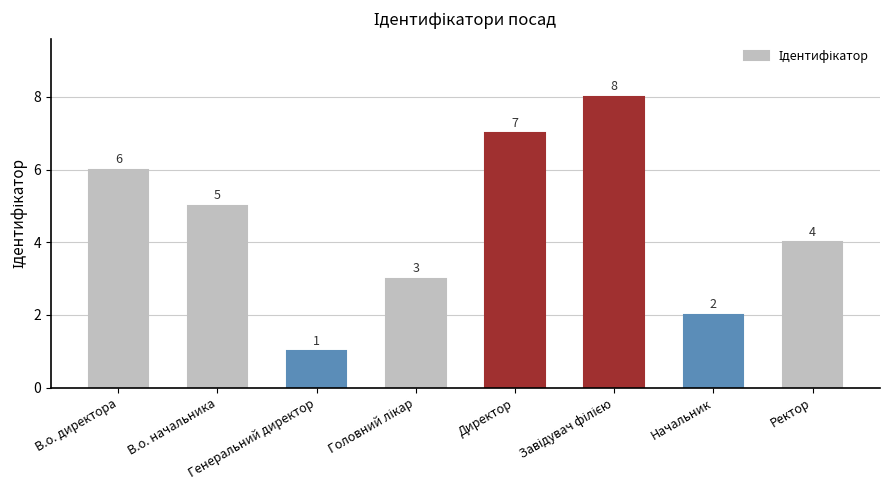

What is the difference between the maximum and minimum values?

7